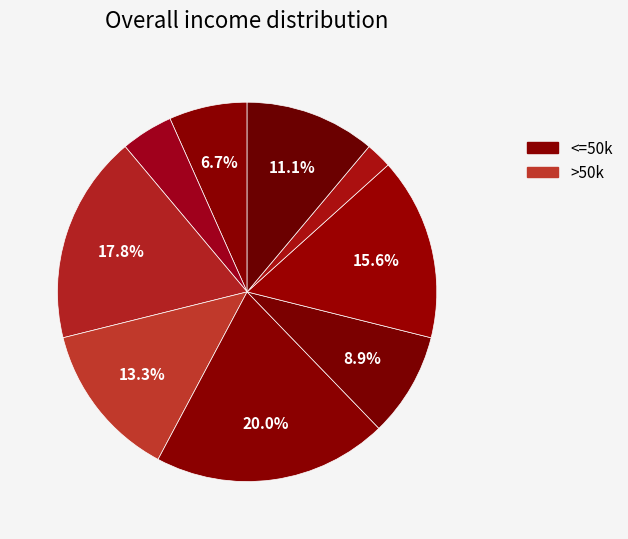

Count the number of slices in the pie.

9